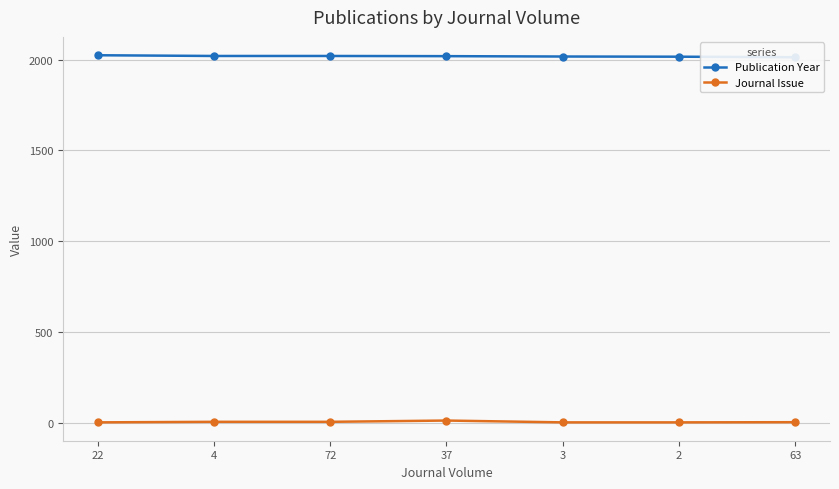

True or false: Publication Year has a value of 453 at 37.

False